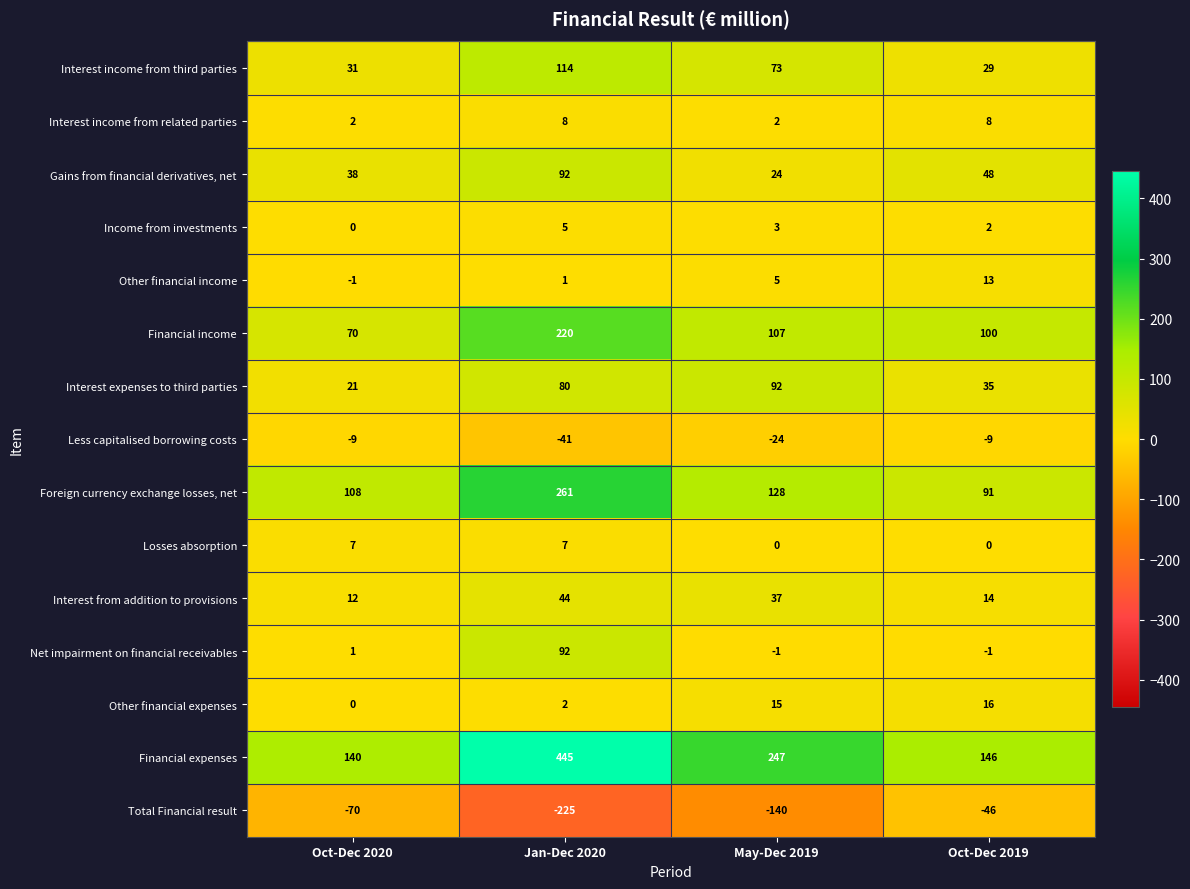

At how many categories does at least one series exceed 117?

4